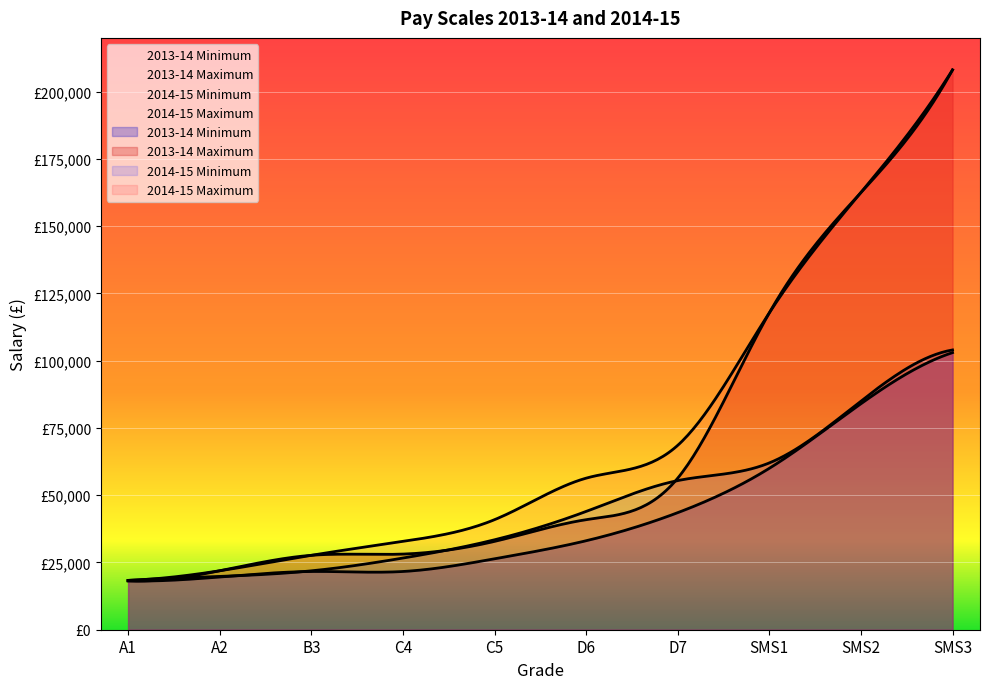

Does the chart display data point markers on the line(s)?

No